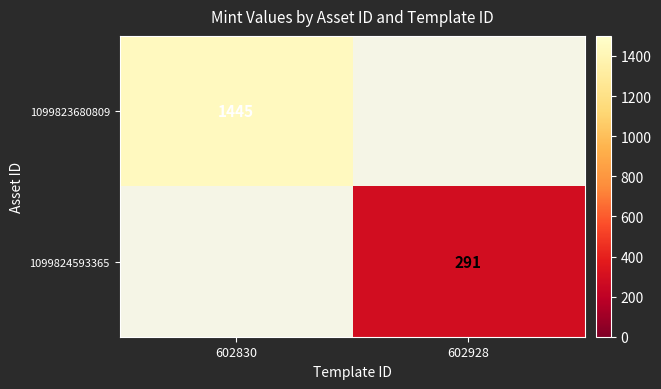

Is it true that 1099824593365 equals 0 at 602830?

True